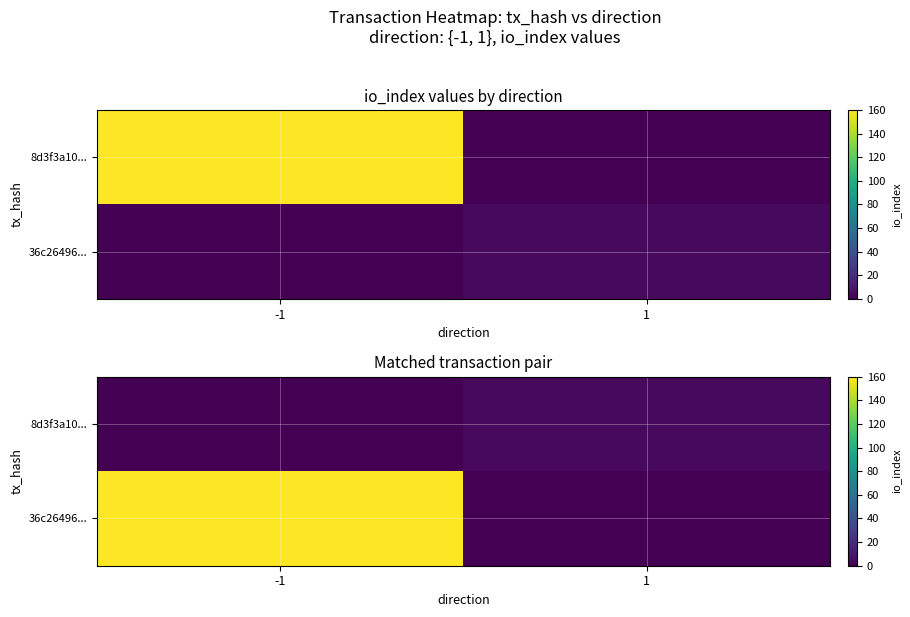

Rank the series by their maximum value, from lowest to highest.

8d3f3a10..., 36c26496...